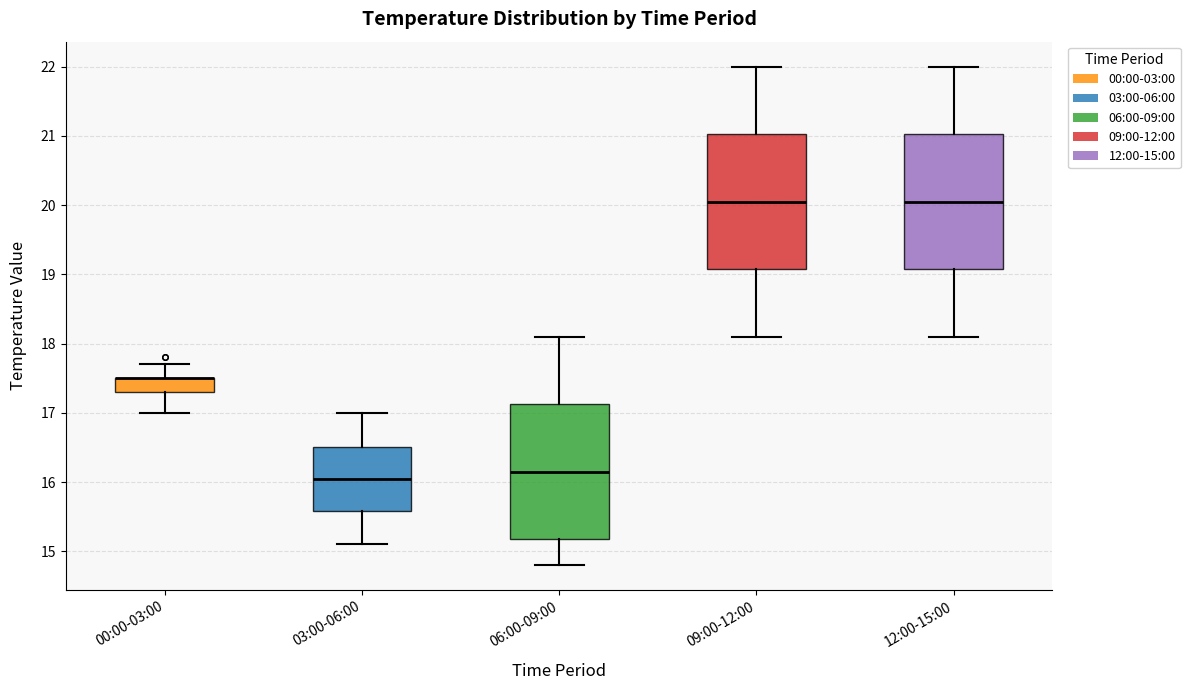

Where does the median line of the box for 12:00-15:00 sit on the y-axis? The values are not printed on the chart, so give them approximately, as read against the axis.

20.1